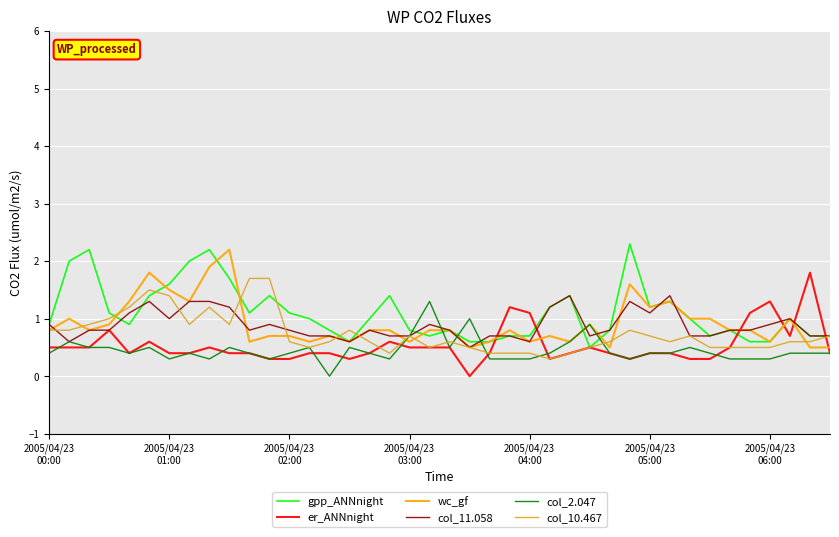

What is the highest value of the col_10.467 series?

1.7